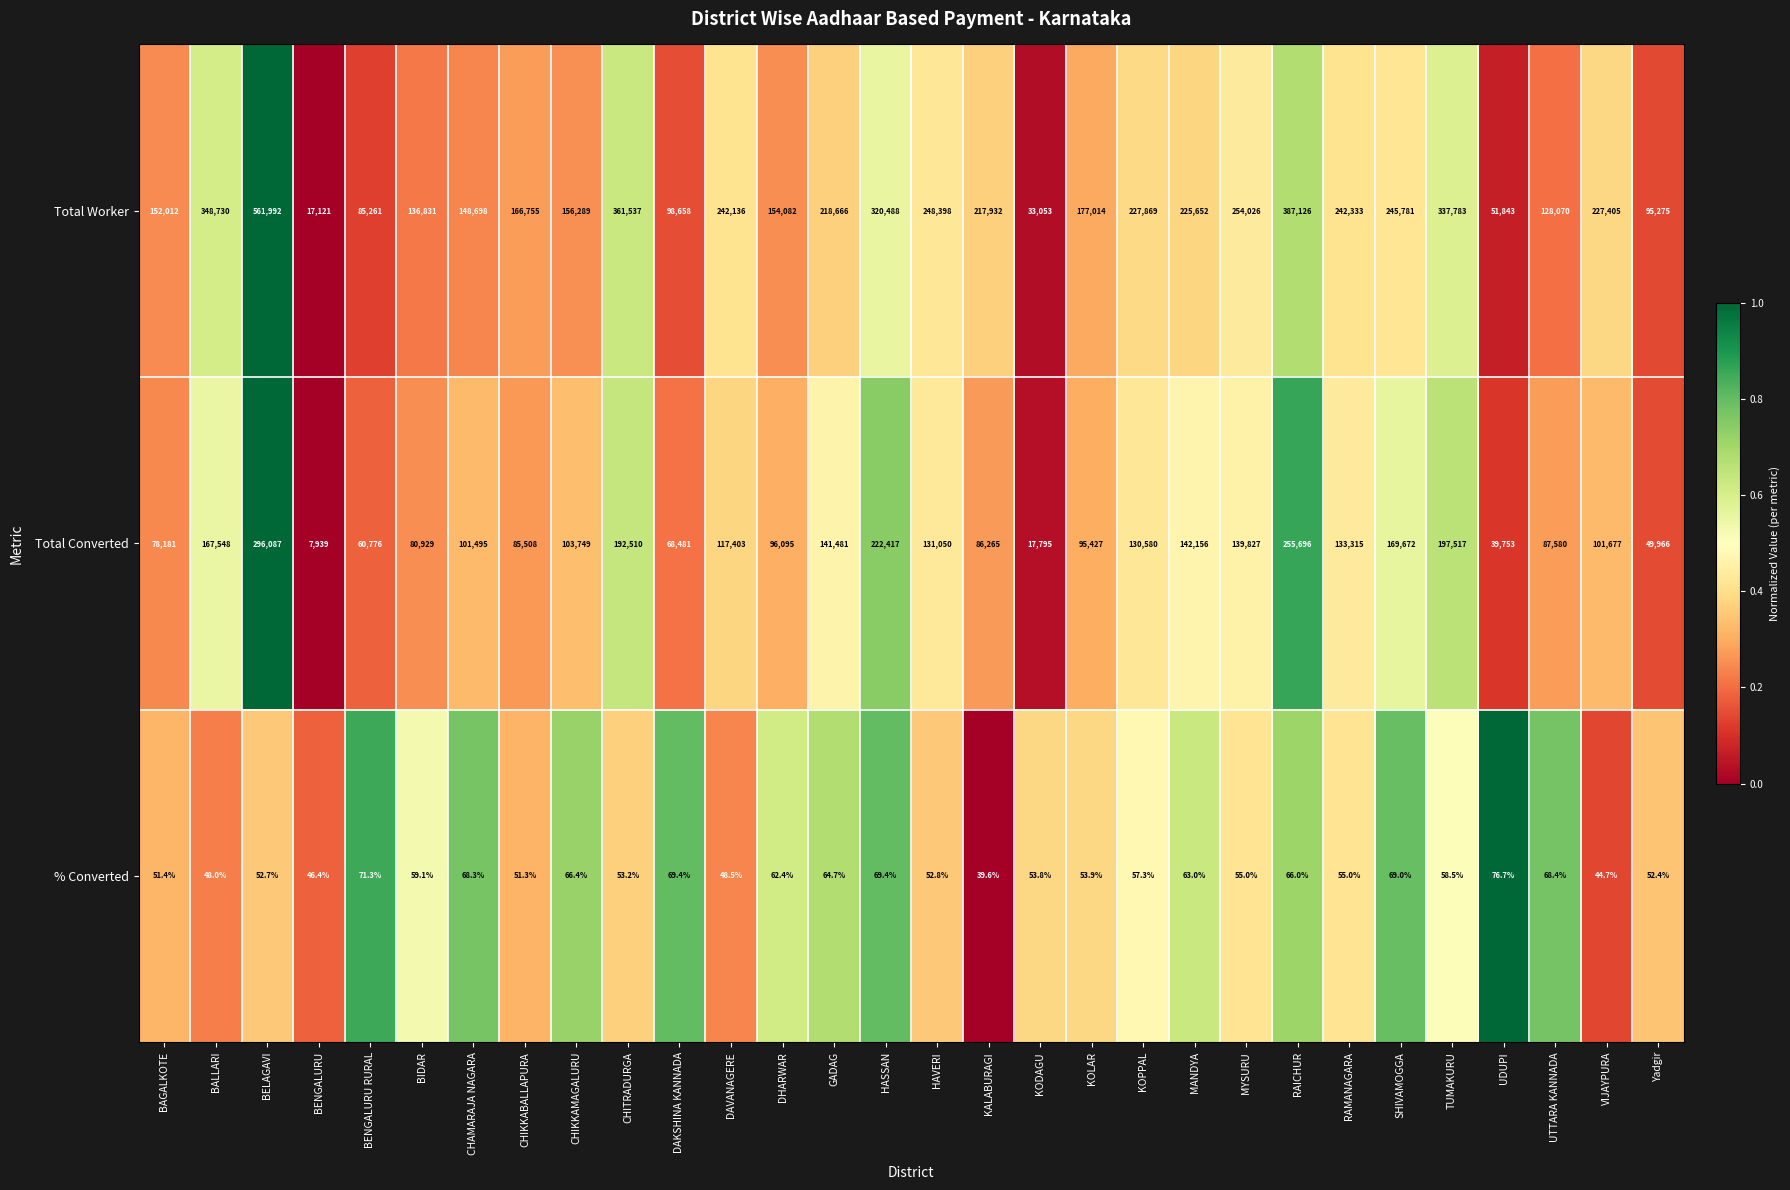

List the series in order of their overall mean, highest first.

Total Worker, Total Converted, % Converted